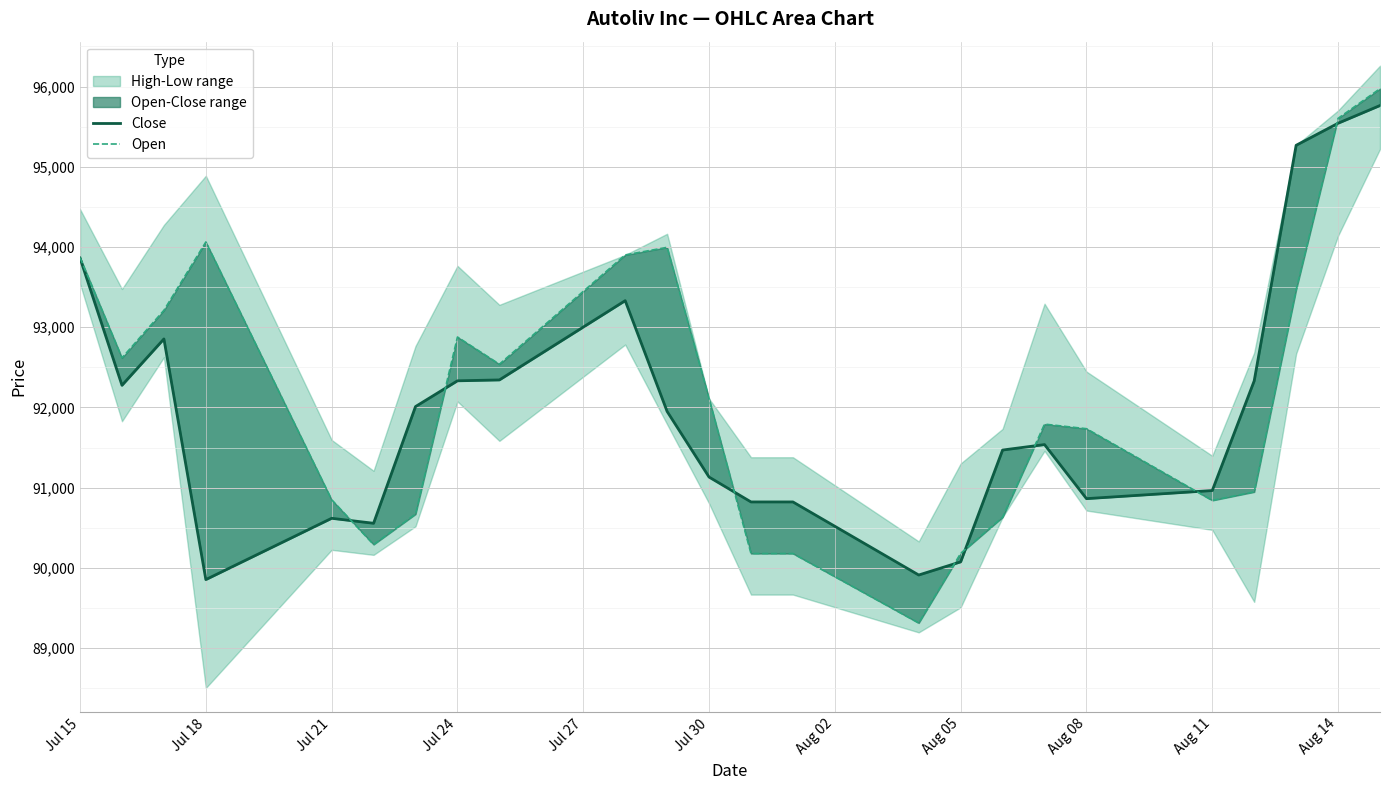

How many lines are shown in the chart?

2